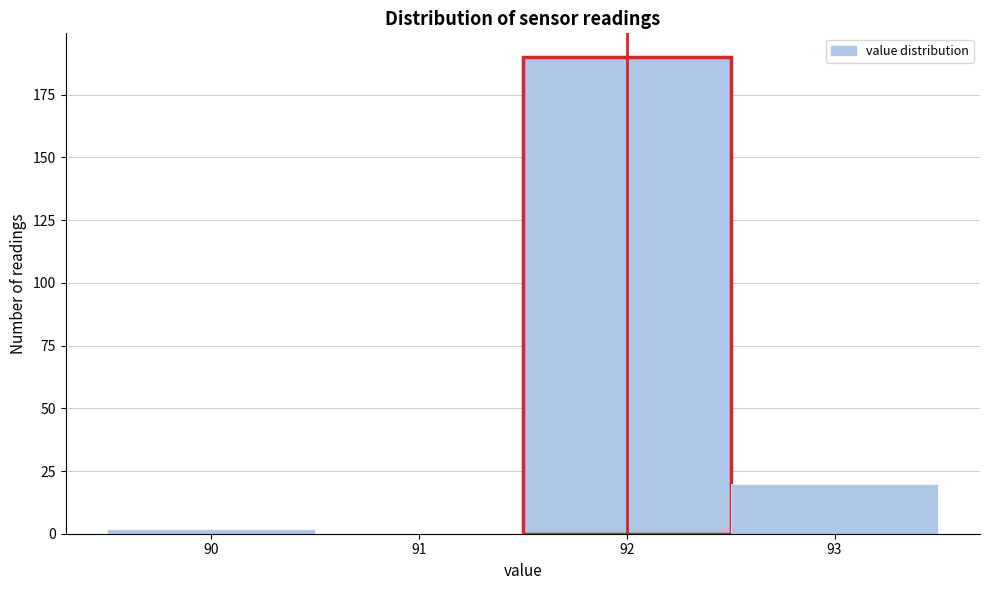

Reading left to right, transcribe this chart: for each bar, give the range it covers on the x-axis and its height. The values are not printed on the chart, so give them approximately, as read against the axis.

89.5 to 90.5: under 5
90.5 to 91.5: 0
91.5 to 92.5: 190
92.5 to 93.5: 20